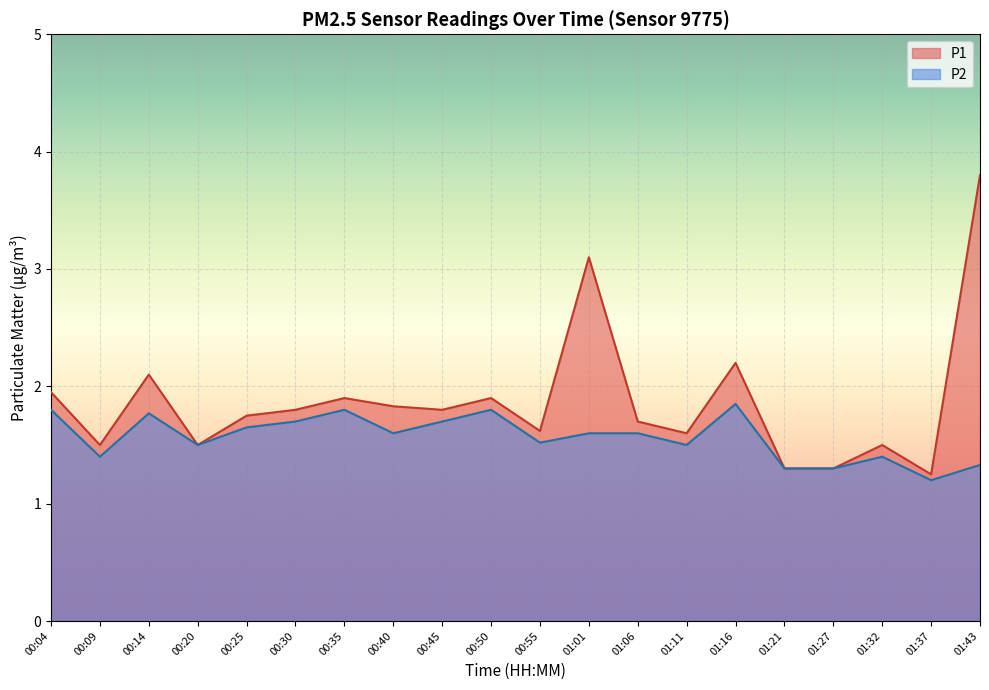

Reading right to left, list all the values displayed in this chart.

P1: 01:43=3.8	01:37=1.2	01:32=1.5	01:27=1.3	01:21=1.3	01:16=2.2	01:11=1.6	01:06=1.7	01:01=3.1	00:55=1.6	00:50=1.9	00:45=1.8	00:40=1.8	00:35=1.9	00:30=1.8	00:25=1.8	00:20=1.5	00:14=2.1	00:09=1.5	00:04=1.9
P2: 01:43=1.3	01:37=1.2	01:32=1.4	01:27=1.3	01:21=1.3	01:16=1.9	01:11=1.5	01:06=1.6	01:01=1.6	00:55=1.5	00:50=1.8	00:45=1.7	00:40=1.6	00:35=1.8	00:30=1.7	00:25=1.6	00:20=1.5	00:14=1.8	00:09=1.4	00:04=1.8